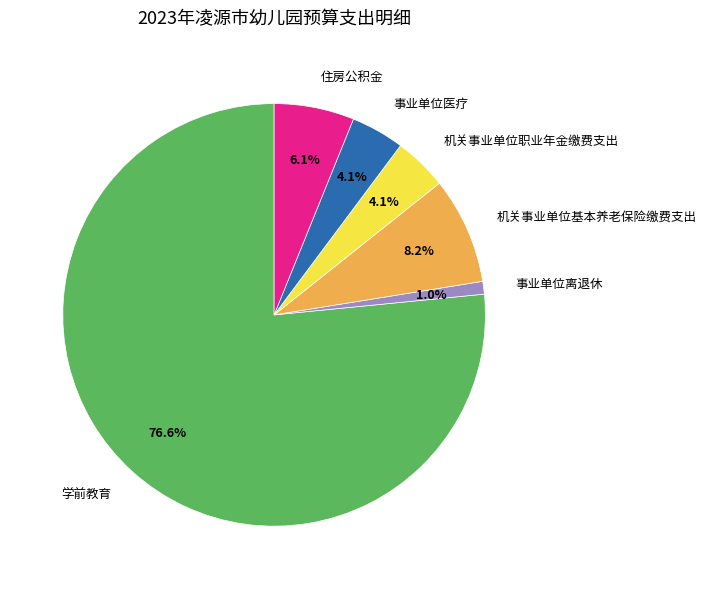

Which has a higher value, 机关事业单位基本养老保险缴费支出 or 事业单位离退休?

机关事业单位基本养老保险缴费支出